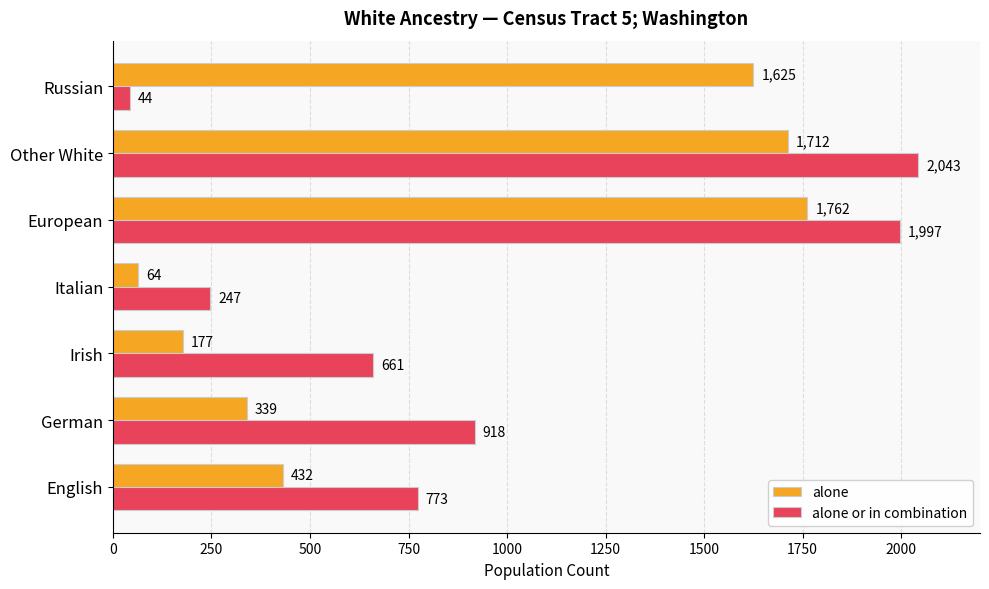

Which label corresponds to the largest value in the chart?

Other White